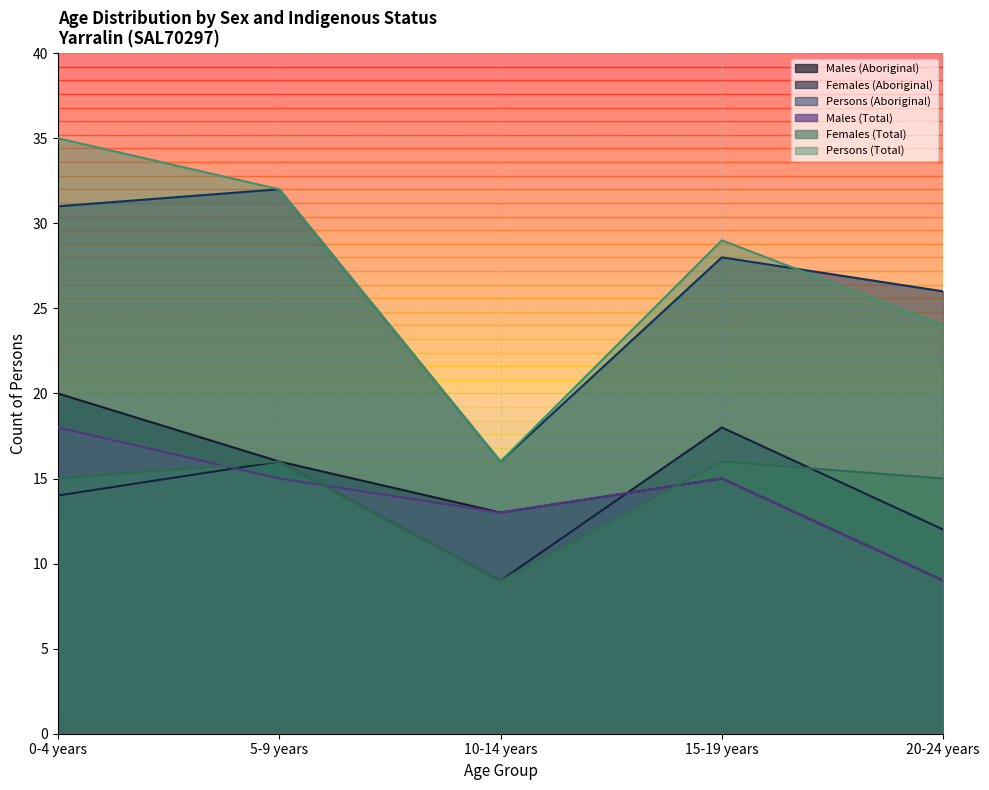

What is the label of the 3rd point from the right?

10-14 years